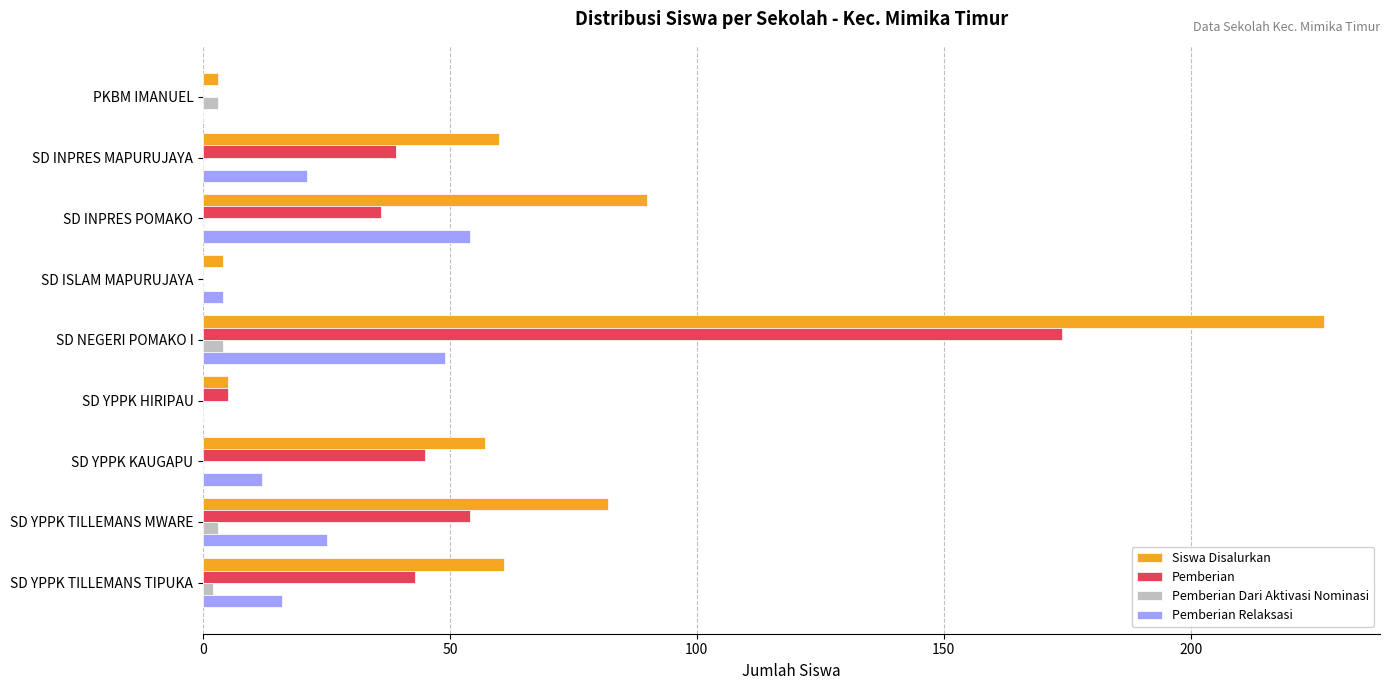

At which category is the sum across all series the highest?

SD NEGERI POMAKO I